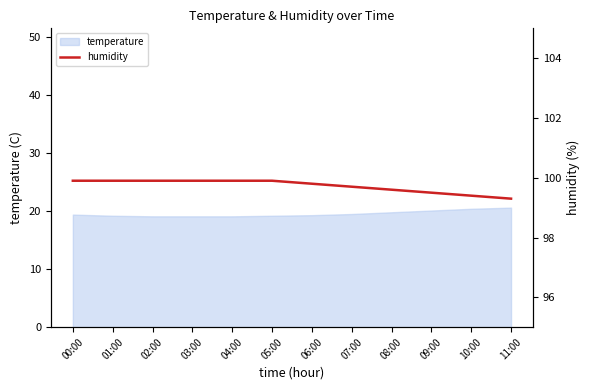

Is it true that the value at 10:00 is 99.4?

True